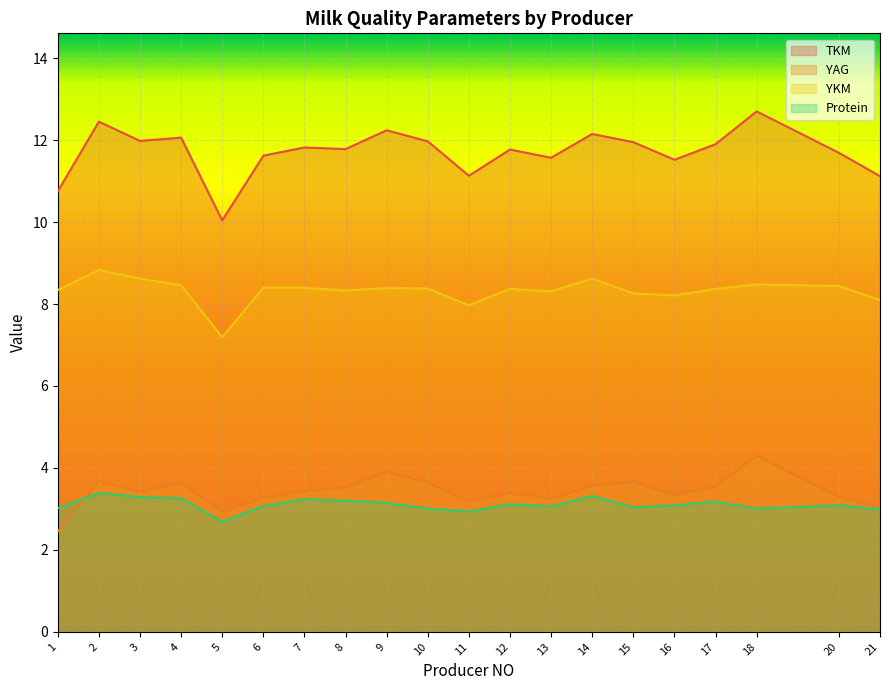

True or false: YKM and YAG intersect in this chart.

False